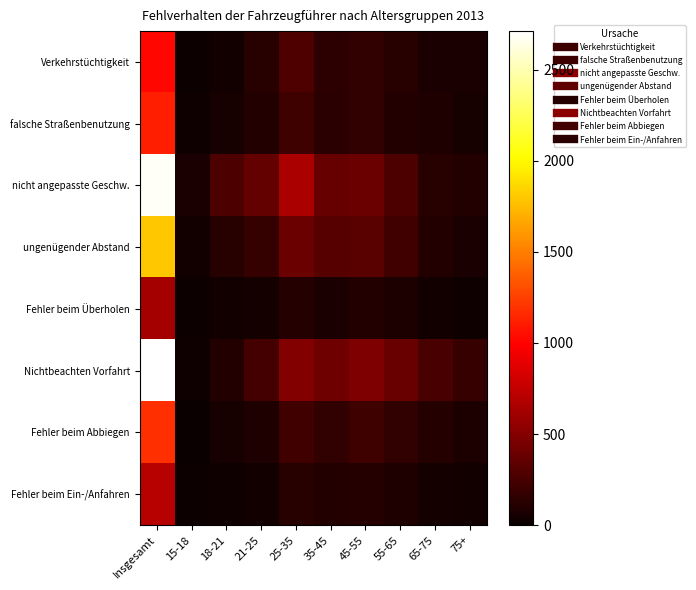

Reading left to right, what are all the values shown in this chart?

Verkehrstüchtigkeit: Insgesamt=1024	15-18=13	18-21=42	21-25=122	25-35=281	35-45=145	45-55=165	55-65=120	65-75=64	75+=70
falsche Straßenbenutzung: Insgesamt=1117	15-18=29	18-21=55	21-25=105	25-35=217	35-45=128	45-55=162	55-65=105	65-75=86	75+=57
nicht angepasste Geschw.: Insgesamt=2690	15-18=71	18-21=275	21-25=362	25-35=655	35-45=378	45-55=393	55-65=267	65-75=124	75+=99
ungenügender Abstand: Insgesamt=1793	15-18=33	18-21=117	21-25=179	25-35=402	35-45=309	45-55=319	55-65=224	65-75=103	75+=70
Fehler beim Überholen: Insgesamt=628	15-18=14	18-21=35	21-25=52	25-35=114	35-45=74	45-55=97	55-65=75	65-75=35	75+=24
Nichtbeachten Vorfahrt: Insgesamt=2712	15-18=25	18-21=104	21-25=234	25-35=496	35-45=403	45-55=474	55-65=391	65-75=257	75+=186
Fehler beim Abbiegen: Insgesamt=1178	15-18=6	18-21=55	21-25=93	25-35=224	35-45=168	45-55=220	55-65=162	65-75=114	75+=77
Fehler beim Ein-/Anfahren: Insgesamt=702	15-18=13	18-21=29	21-25=39	25-35=125	35-45=105	45-55=115	55-65=86	65-75=47	75+=40